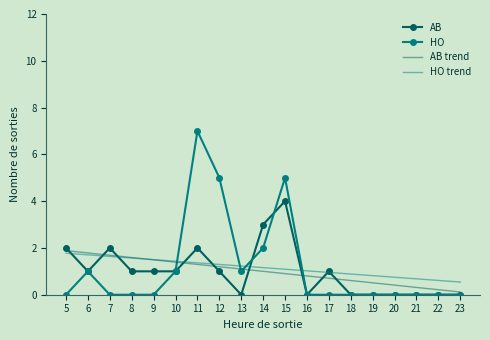

What is the spread (max minus min) of values at 12?

4.0